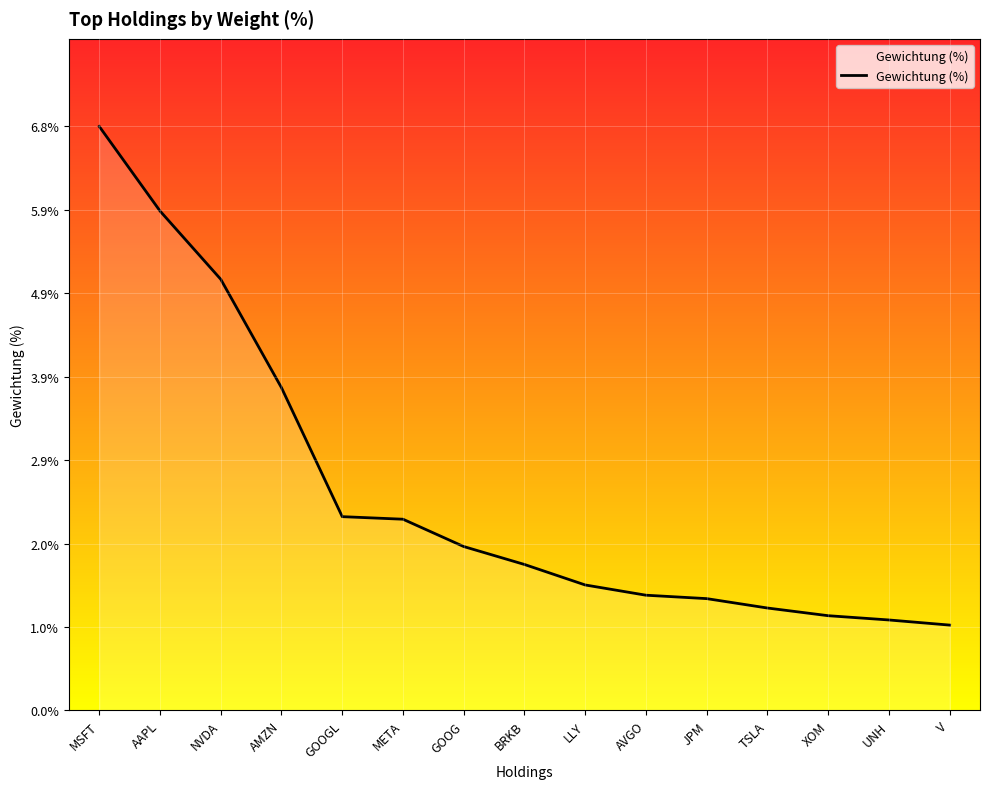

What value does the data have at BRKB?

1.7